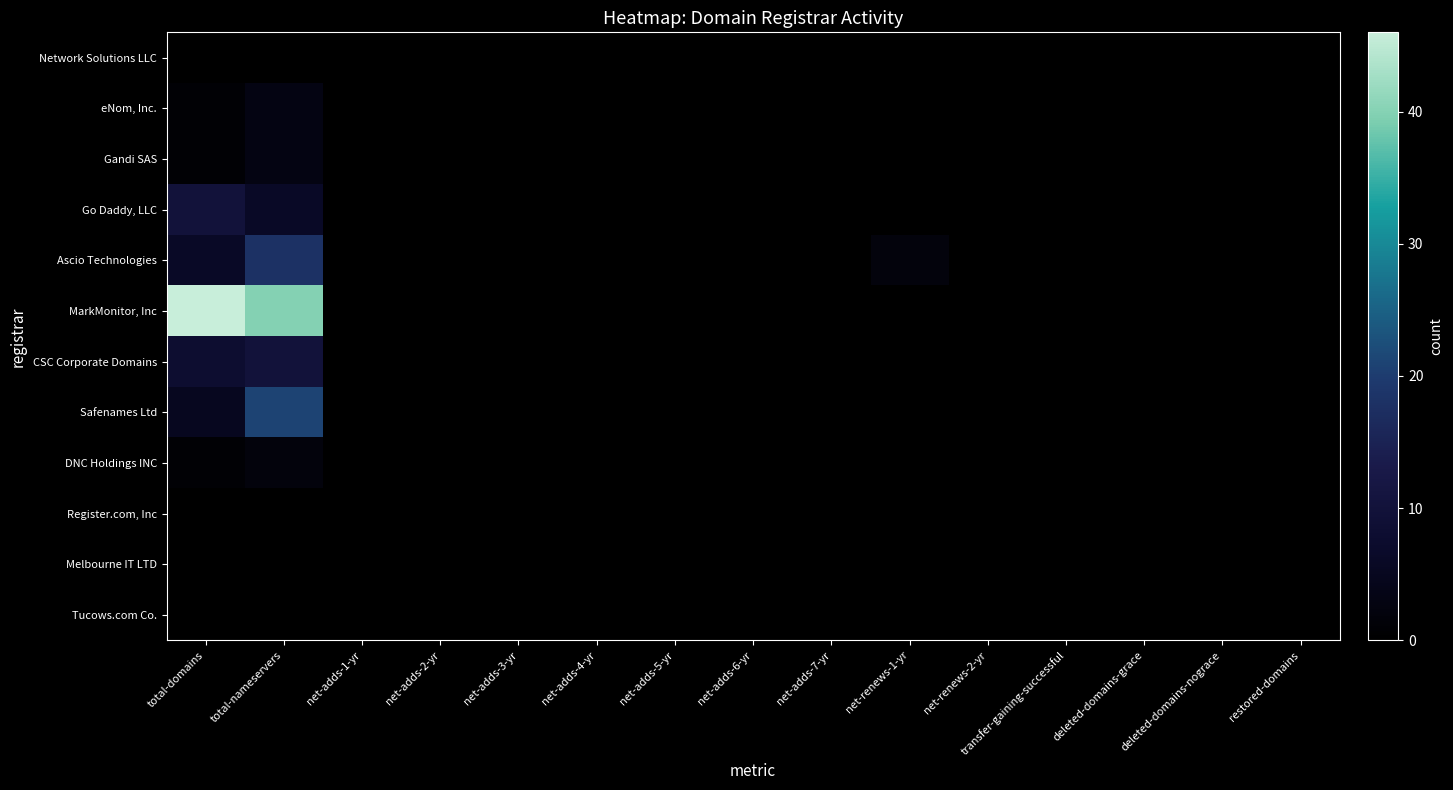

Rank the series at net-adds-5-yr from highest to lowest value.

Network Solutions LLC, eNom, Inc., Gandi SAS, Go Daddy, LLC, Ascio Technologies, MarkMonitor, Inc, CSC Corporate Domains, Safenames Ltd, DNC Holdings INC, Register.com, Inc, Melbourne IT LTD, Tucows.com Co.